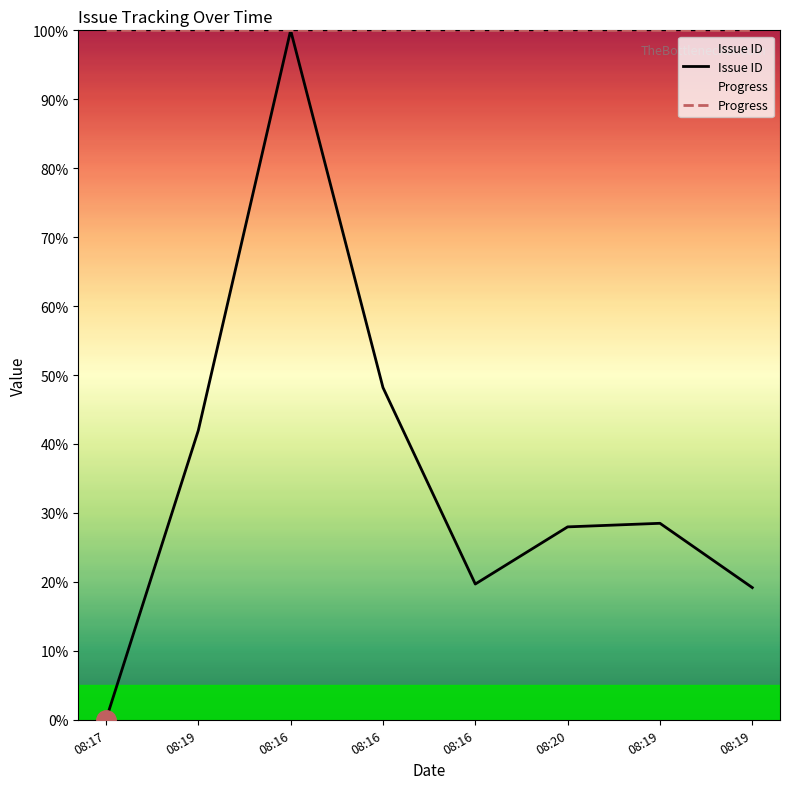

Reading left to right, what are all the values shown in this chart?

0.0	42.0	100.0	48.2	19.7	28.0	28.5	19.2